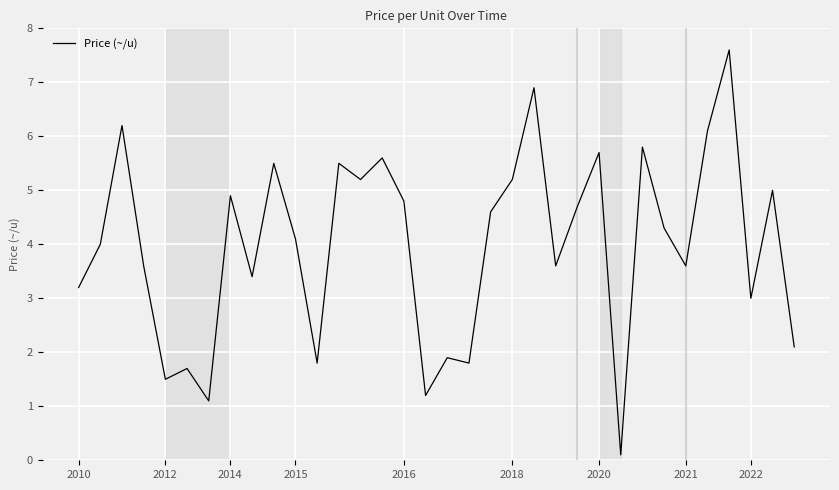

What is the greatest value displayed?

7.6